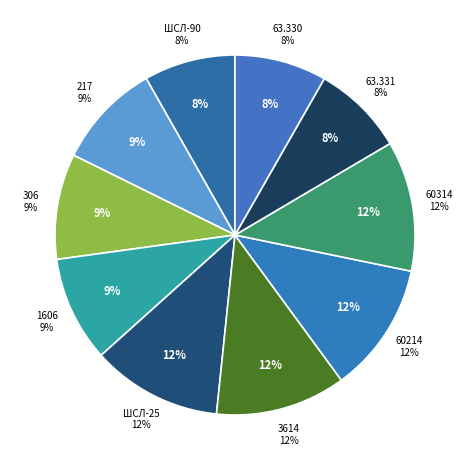

Count the number of slices in the pie.

10